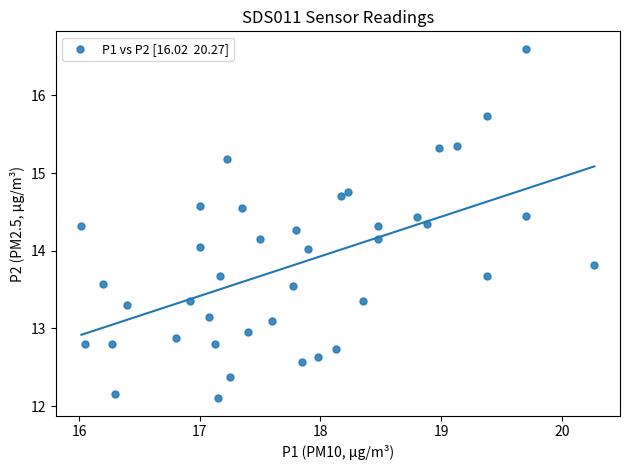

What is the range of Y values (max minus min)?

4.5